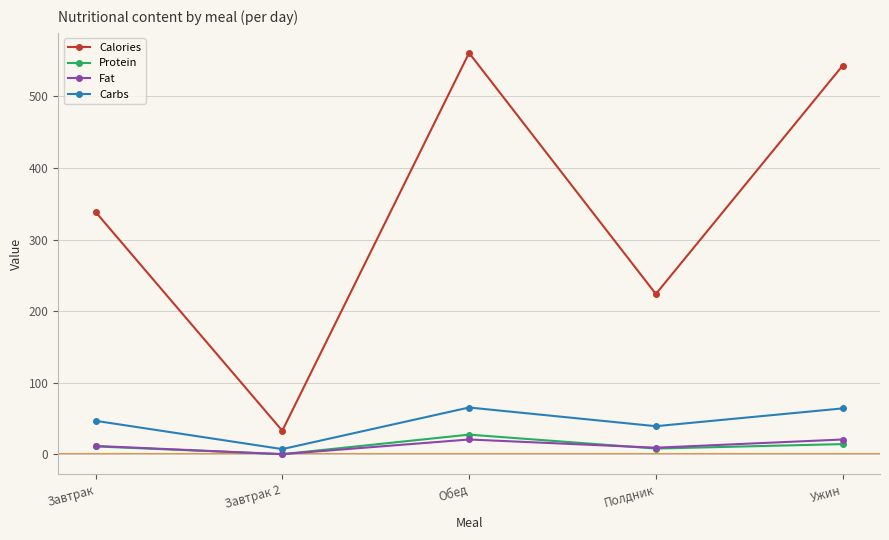

Where is the first local maximum for Carbs?

Обед